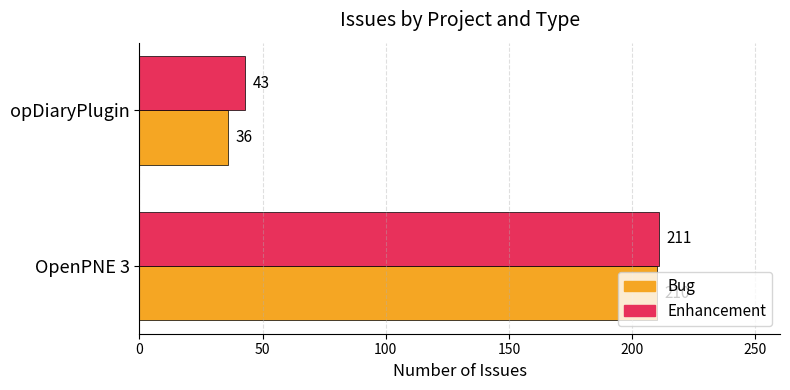

The Bug series shows 59 at opDiaryPlugin. True or false?

False